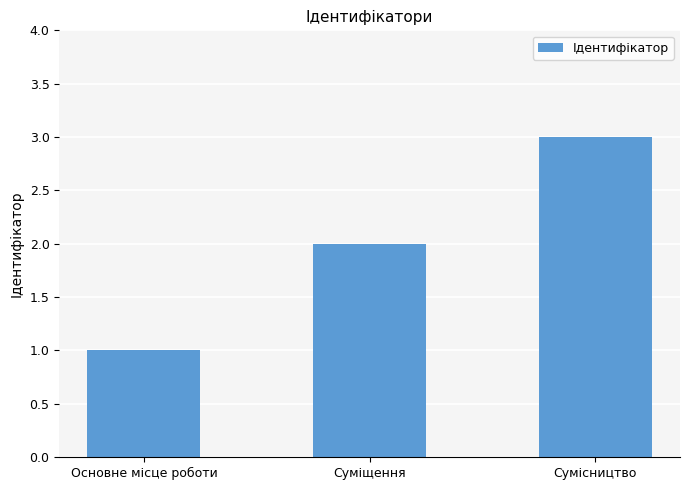

How many bars are there in total?

3